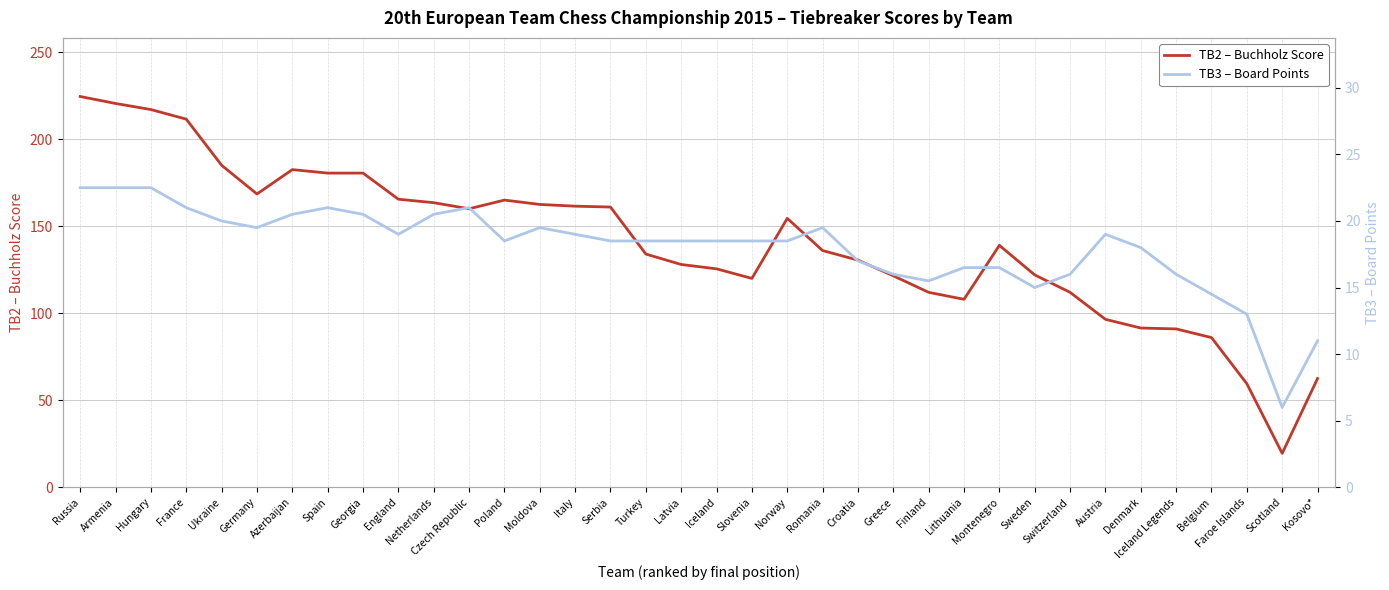

Between Norway and Denmark, which is larger?

Norway